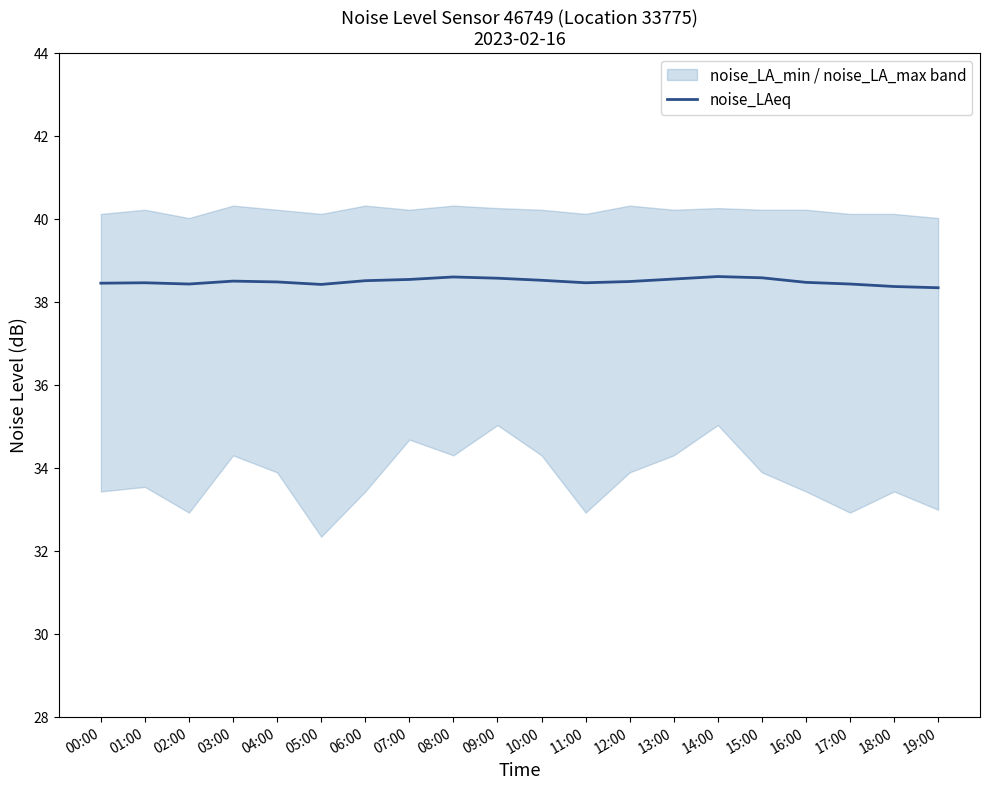

Reading left to right, list all the values displayed in this chart.

38.5	38.5	38.4	38.5	38.5	38.4	38.5	38.5	38.6	38.6	38.5	38.5	38.5	38.6	38.6	38.6	38.5	38.4	38.4	38.4